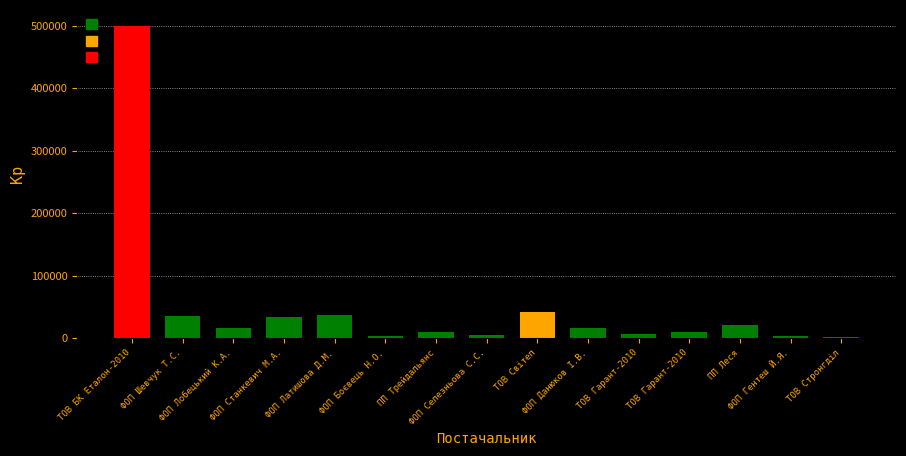

How many data points does each series have?

15